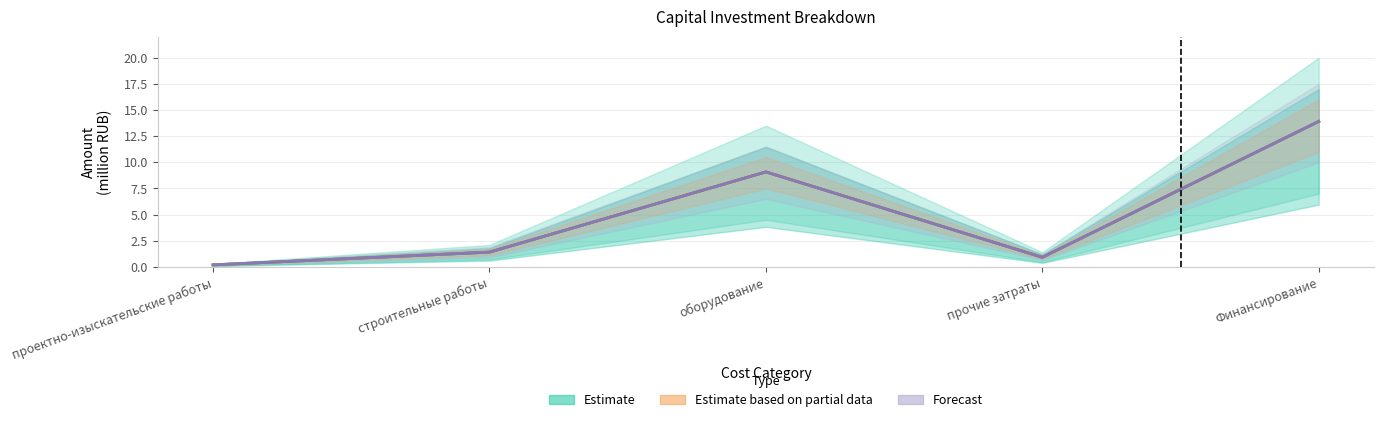

Reading left to right, list all the values displayed in this chart.

Estimate: 0.2	1.4	9.1	0.9	13.9
Estimate based on partial data: 0.2	1.4	9.1	0.9	13.9
Forecast: 0.2	1.4	9.1	0.9	13.9